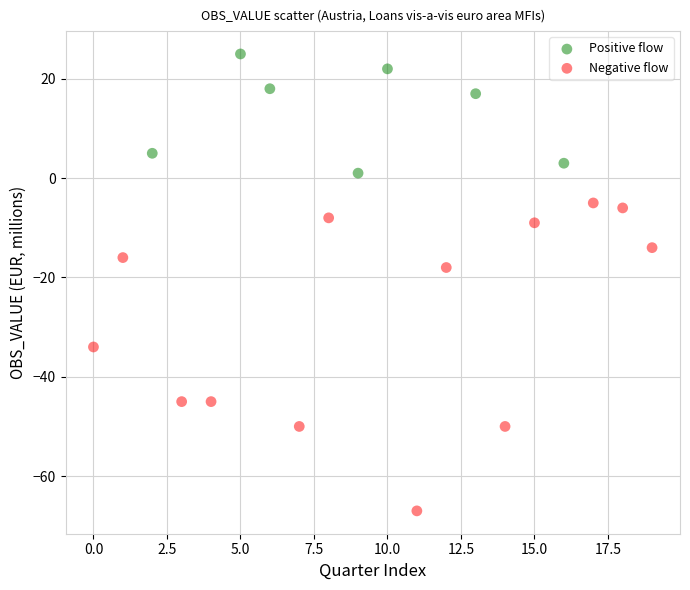

Which series has the widest spread of Y values?

Negative flow